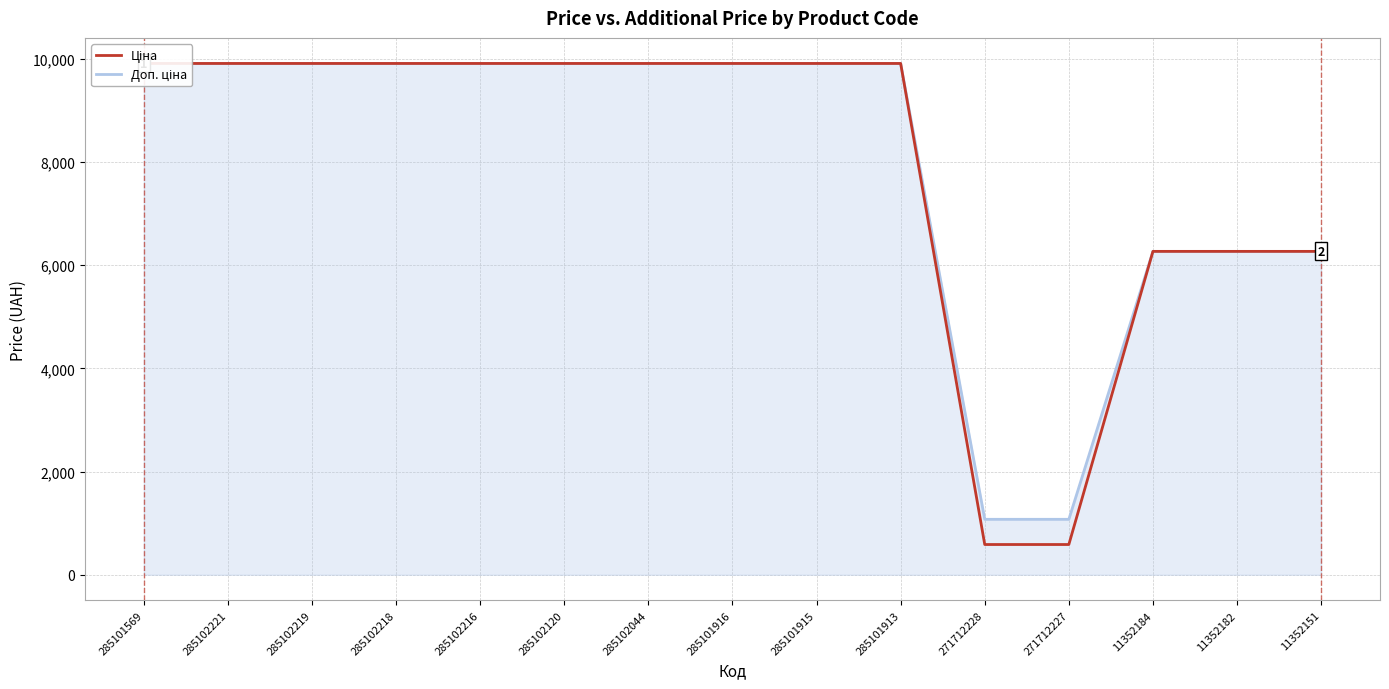

What is the average value of the Доп. ціна series?

8002.3